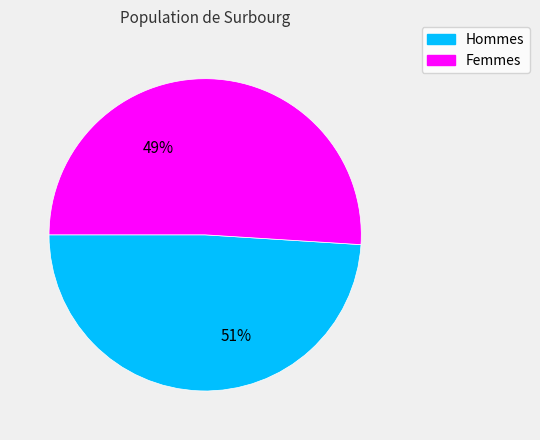

True or false: 8 accounts for 1% of the total.

False